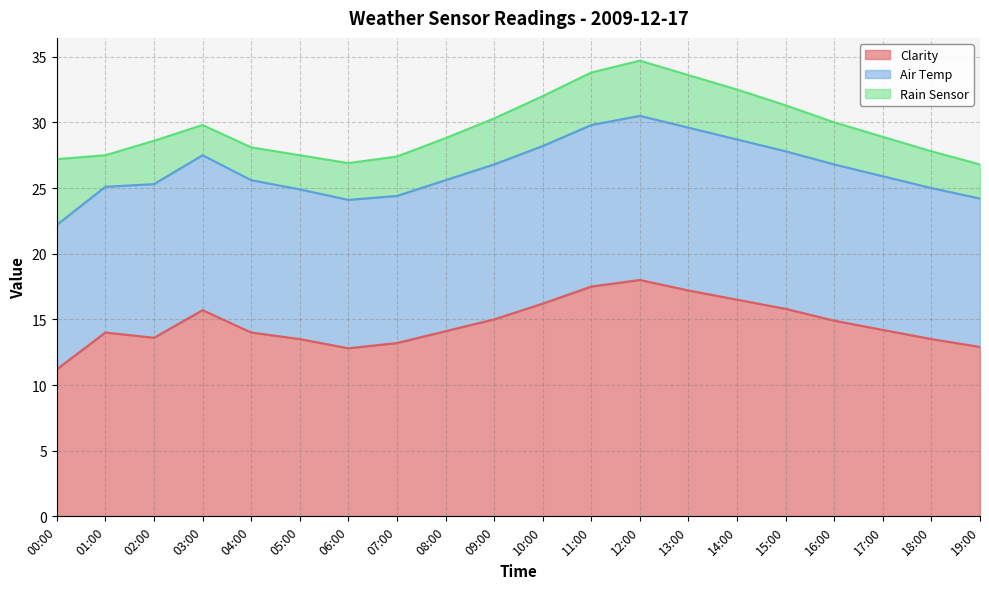

Where is the first local minimum for Clarity?

02:00